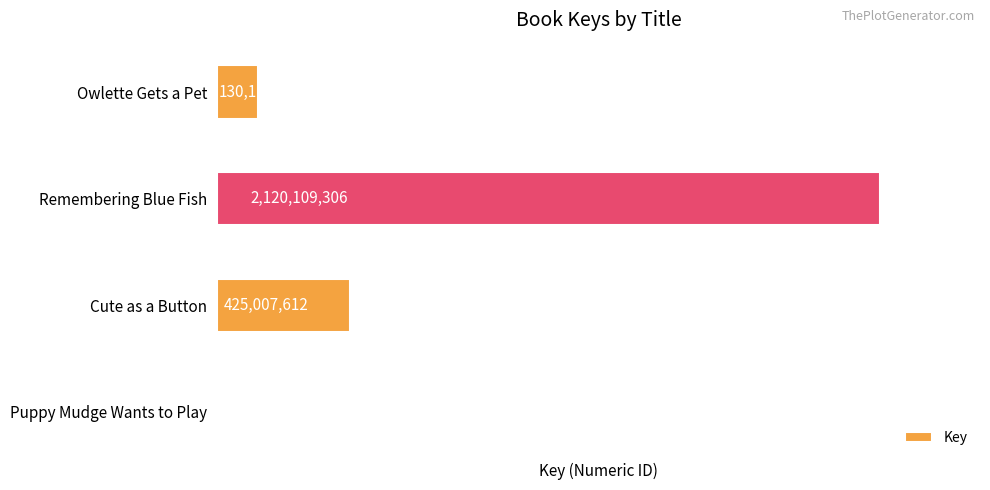

Approximately how many times larger is the value at Owlette Gets a Pet compared to Puppy Mudge Wants to Play?

71.2